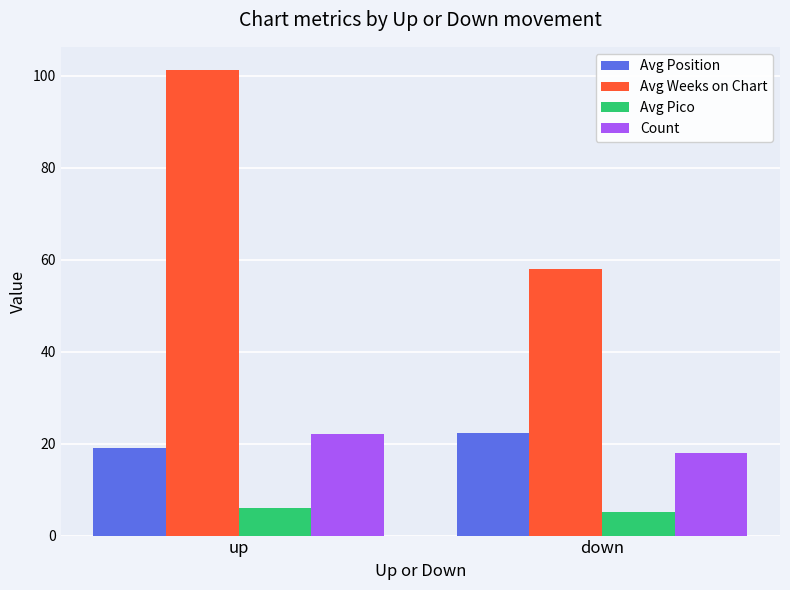

How many bars are there in total?

8